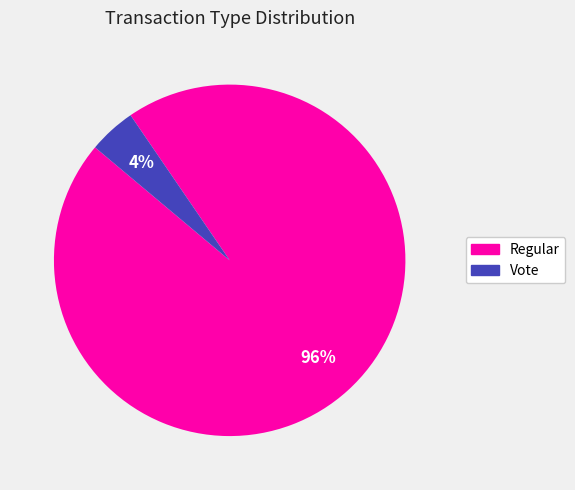

Rank the categories by value from highest to lowest.

Regular, Vote